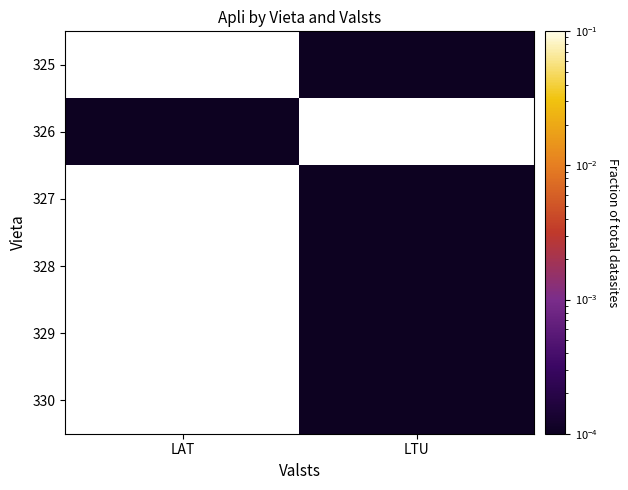

Rank the series by their maximum value, from lowest to highest.

325, 326, 327, 328, 329, 330